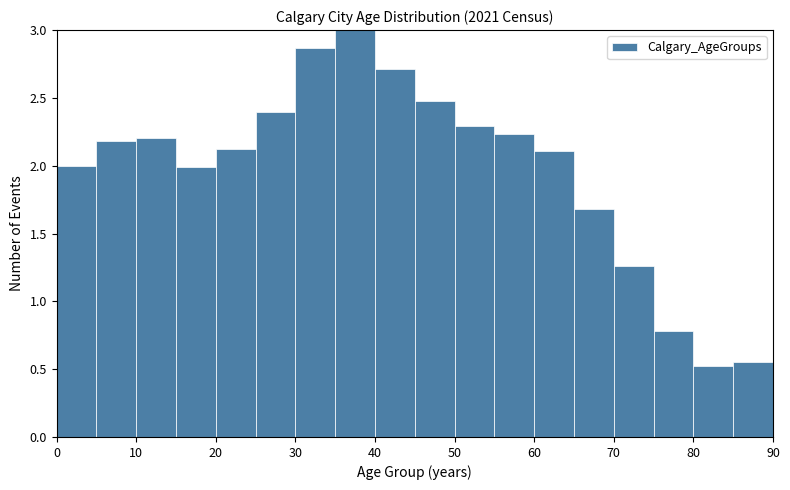

Reading left to right, transcribe this chart: for each bar, give the range it covers on the x-axis and its height. The values are not printed on the chart, so give them approximately, as read against the axis.

0 to 5: 2.00
5 to 10: 2.20
10 to 15: 2.20
15 to 20: 2.00
20 to 25: 2.10
25 to 30: 2.40
30 to 35: 2.85
35 to 40: 3.00
40 to 45: 2.70
45 to 50: 2.50
50 to 55: 2.30
55 to 60: 2.25
60 to 65: 2.10
65 to 70: 1.70
70 to 75: 1.25
75 to 80: 0.80
80 to 85: 0.55
85 to 90: 0.55